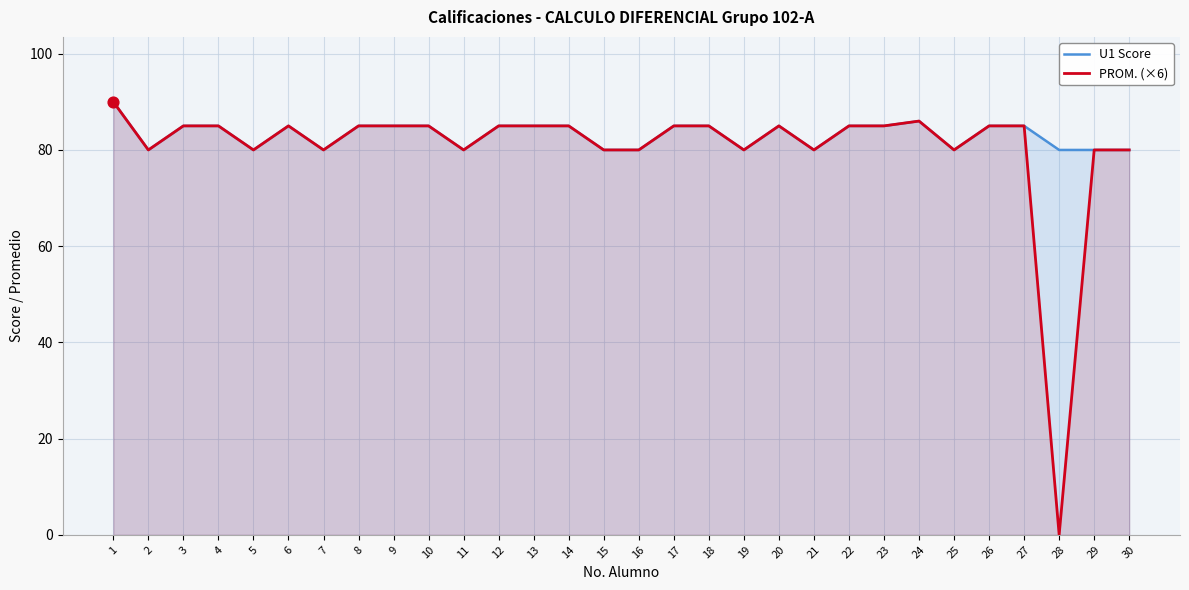

What is the total value across all series at 13?

170